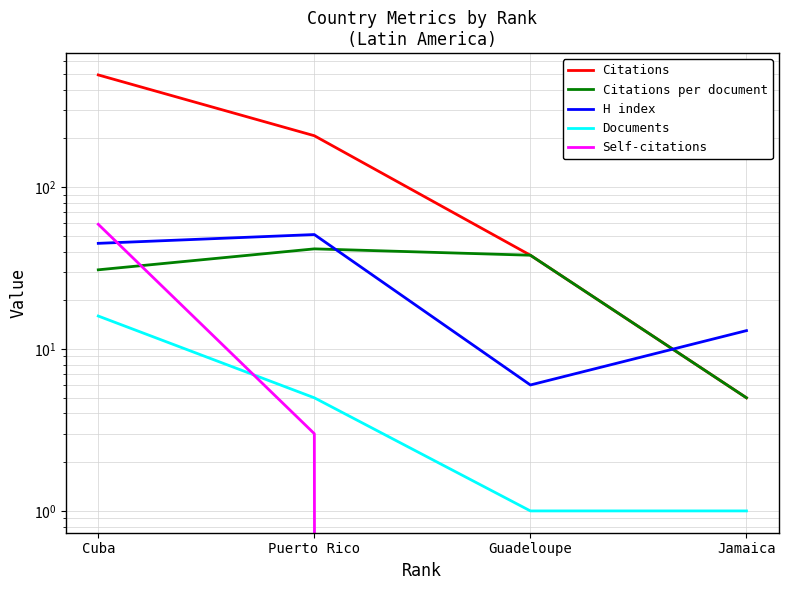

The Self-citations series shows 20.3 at Jamaica. True or false?

False